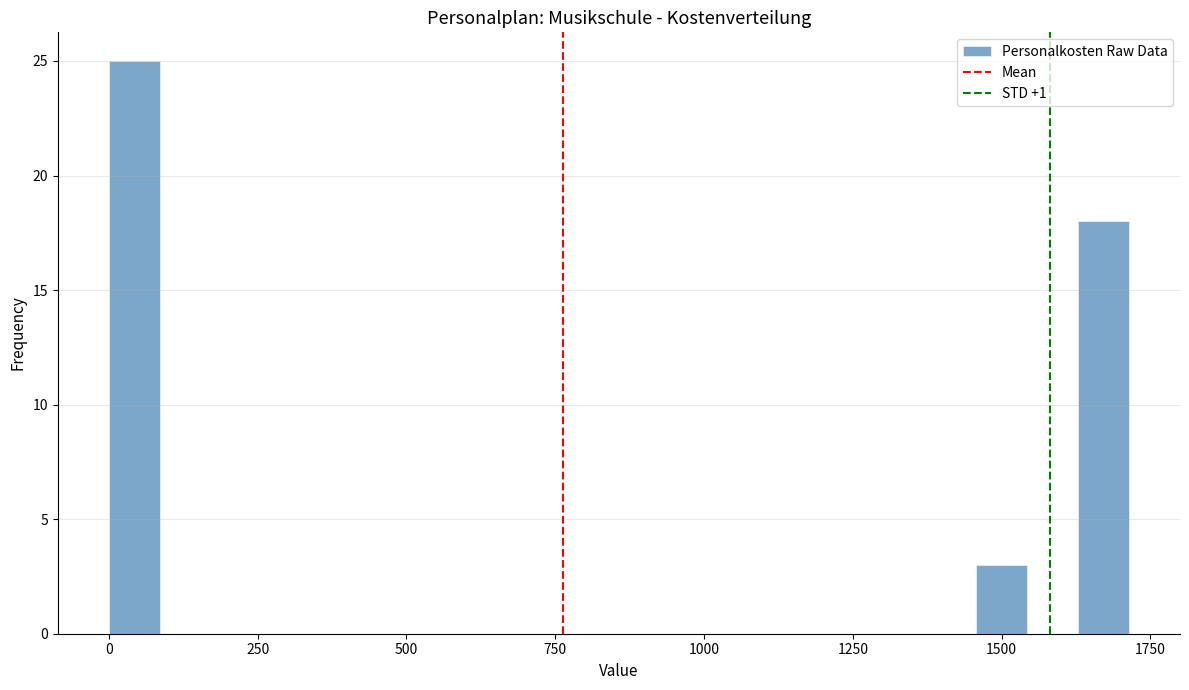

Around what value on the x-axis is the tallest bar? Give the approximate position of its centre, as read against the axis.

50